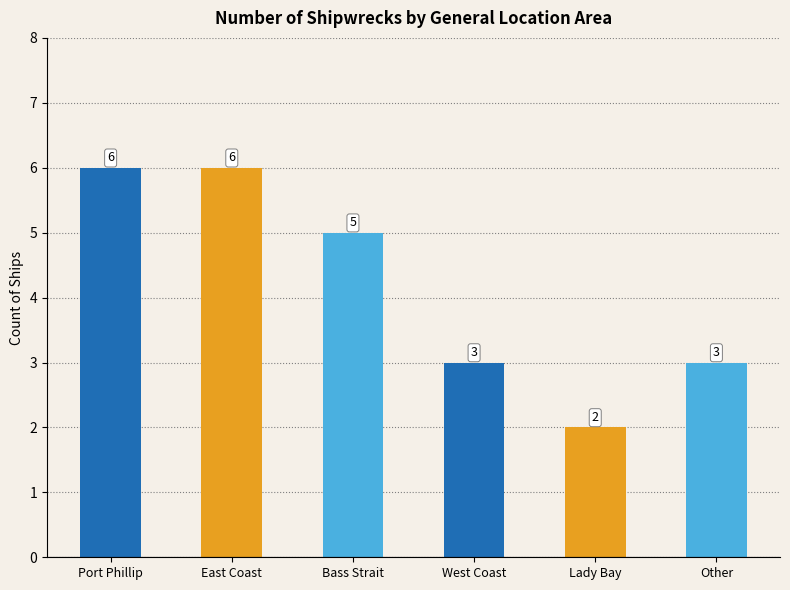

What is the label of the 4th bar from the right?

Bass Strait